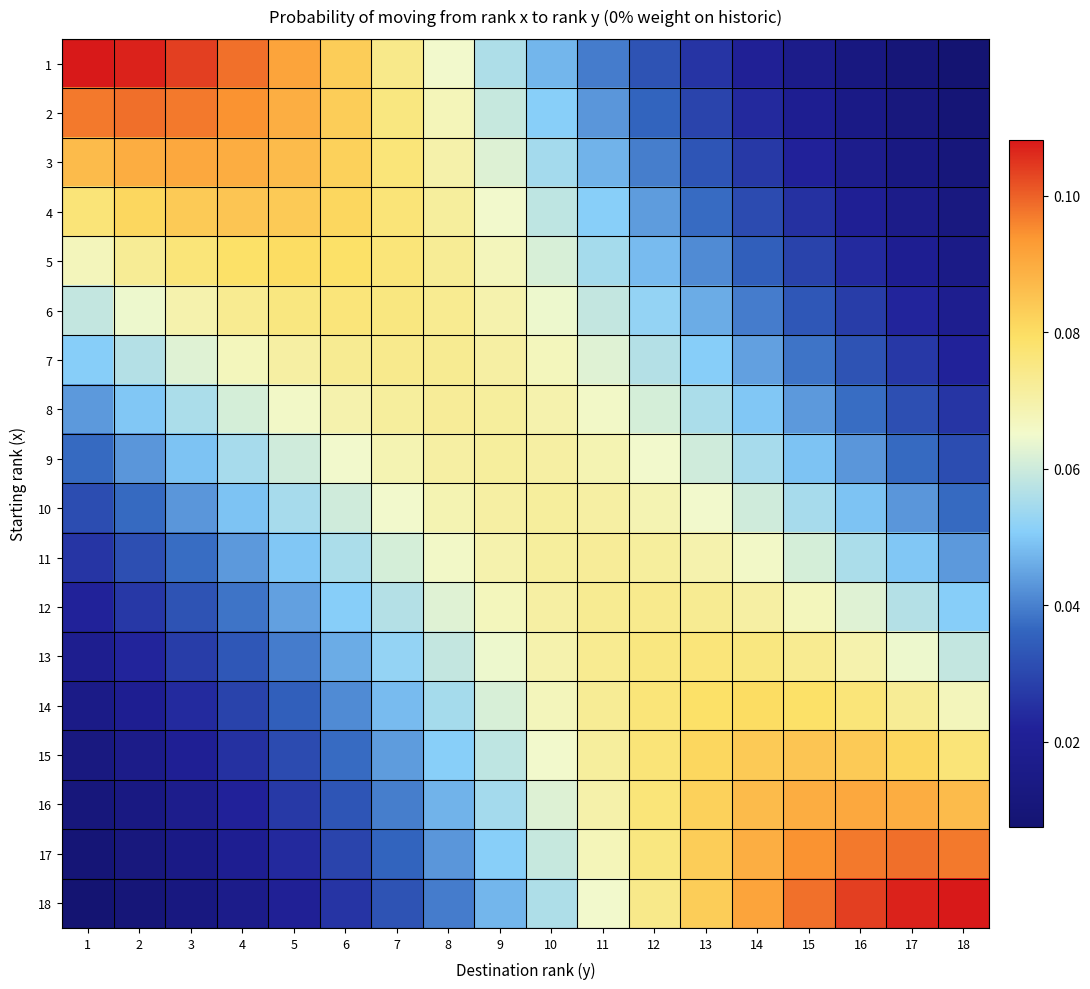

Reading left to right, what are all the values shown in this chart?

1: 1=0.1	2=0.1	3=0.1	4=0.1	5=0.1	6=0.1	7=0.1	8=0.1	9=0.1	10=0.0	11=0.0	12=0.0	13=0.0	14=0.0	15=0.0	16=0.0	17=0.0	18=0.0
2: 1=0.1	2=0.1	3=0.1	4=0.1	5=0.1	6=0.1	7=0.1	8=0.1	9=0.1	10=0.1	11=0.0	12=0.0	13=0.0	14=0.0	15=0.0	16=0.0	17=0.0	18=0.0
3: 1=0.1	2=0.1	3=0.1	4=0.1	5=0.1	6=0.1	7=0.1	8=0.1	9=0.1	10=0.1	11=0.0	12=0.0	13=0.0	14=0.0	15=0.0	16=0.0	17=0.0	18=0.0
4: 1=0.1	2=0.1	3=0.1	4=0.1	5=0.1	6=0.1	7=0.1	8=0.1	9=0.1	10=0.1	11=0.1	12=0.0	13=0.0	14=0.0	15=0.0	16=0.0	17=0.0	18=0.0
5: 1=0.1	2=0.1	3=0.1	4=0.1	5=0.1	6=0.1	7=0.1	8=0.1	9=0.1	10=0.1	11=0.1	12=0.0	13=0.0	14=0.0	15=0.0	16=0.0	17=0.0	18=0.0
6: 1=0.1	2=0.1	3=0.1	4=0.1	5=0.1	6=0.1	7=0.1	8=0.1	9=0.1	10=0.1	11=0.1	12=0.1	13=0.0	14=0.0	15=0.0	16=0.0	17=0.0	18=0.0
7: 1=0.1	2=0.1	3=0.1	4=0.1	5=0.1	6=0.1	7=0.1	8=0.1	9=0.1	10=0.1	11=0.1	12=0.1	13=0.1	14=0.0	15=0.0	16=0.0	17=0.0	18=0.0
8: 1=0.0	2=0.0	3=0.1	4=0.1	5=0.1	6=0.1	7=0.1	8=0.1	9=0.1	10=0.1	11=0.1	12=0.1	13=0.1	14=0.0	15=0.0	16=0.0	17=0.0	18=0.0
9: 1=0.0	2=0.0	3=0.0	4=0.1	5=0.1	6=0.1	7=0.1	8=0.1	9=0.1	10=0.1	11=0.1	12=0.1	13=0.1	14=0.1	15=0.0	16=0.0	17=0.0	18=0.0
10: 1=0.0	2=0.0	3=0.0	4=0.0	5=0.1	6=0.1	7=0.1	8=0.1	9=0.1	10=0.1	11=0.1	12=0.1	13=0.1	14=0.1	15=0.1	16=0.0	17=0.0	18=0.0
11: 1=0.0	2=0.0	3=0.0	4=0.0	5=0.0	6=0.1	7=0.1	8=0.1	9=0.1	10=0.1	11=0.1	12=0.1	13=0.1	14=0.1	15=0.1	16=0.1	17=0.0	18=0.0
12: 1=0.0	2=0.0	3=0.0	4=0.0	5=0.0	6=0.1	7=0.1	8=0.1	9=0.1	10=0.1	11=0.1	12=0.1	13=0.1	14=0.1	15=0.1	16=0.1	17=0.1	18=0.1
13: 1=0.0	2=0.0	3=0.0	4=0.0	5=0.0	6=0.0	7=0.1	8=0.1	9=0.1	10=0.1	11=0.1	12=0.1	13=0.1	14=0.1	15=0.1	16=0.1	17=0.1	18=0.1
14: 1=0.0	2=0.0	3=0.0	4=0.0	5=0.0	6=0.0	7=0.0	8=0.1	9=0.1	10=0.1	11=0.1	12=0.1	13=0.1	14=0.1	15=0.1	16=0.1	17=0.1	18=0.1
15: 1=0.0	2=0.0	3=0.0	4=0.0	5=0.0	6=0.0	7=0.0	8=0.1	9=0.1	10=0.1	11=0.1	12=0.1	13=0.1	14=0.1	15=0.1	16=0.1	17=0.1	18=0.1
16: 1=0.0	2=0.0	3=0.0	4=0.0	5=0.0	6=0.0	7=0.0	8=0.0	9=0.1	10=0.1	11=0.1	12=0.1	13=0.1	14=0.1	15=0.1	16=0.1	17=0.1	18=0.1
17: 1=0.0	2=0.0	3=0.0	4=0.0	5=0.0	6=0.0	7=0.0	8=0.0	9=0.1	10=0.1	11=0.1	12=0.1	13=0.1	14=0.1	15=0.1	16=0.1	17=0.1	18=0.1
18: 1=0.0	2=0.0	3=0.0	4=0.0	5=0.0	6=0.0	7=0.0	8=0.0	9=0.0	10=0.1	11=0.1	12=0.1	13=0.1	14=0.1	15=0.1	16=0.1	17=0.1	18=0.1